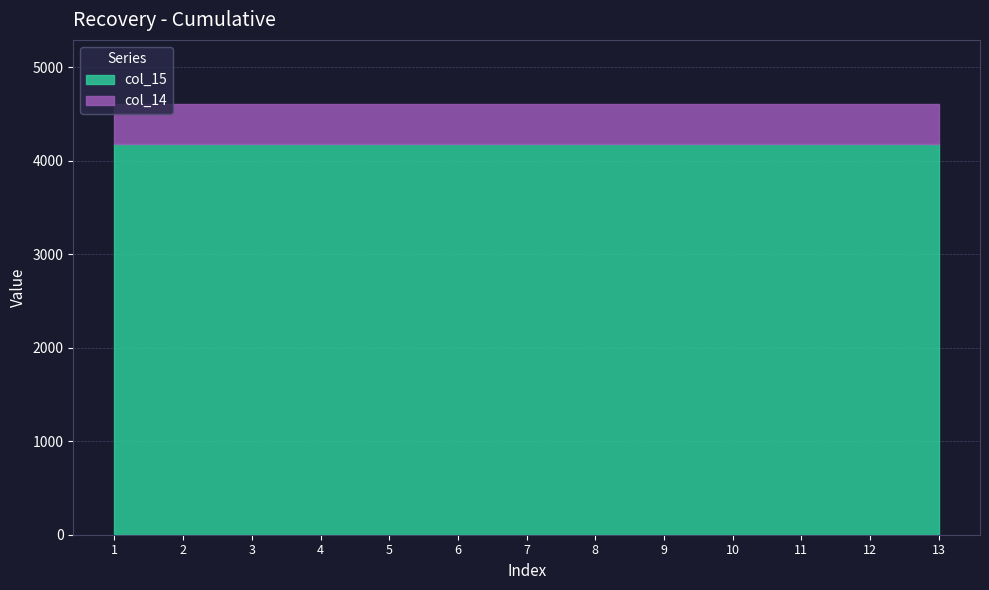

What is the value of the col_14 point at the 6th from the left?

4600